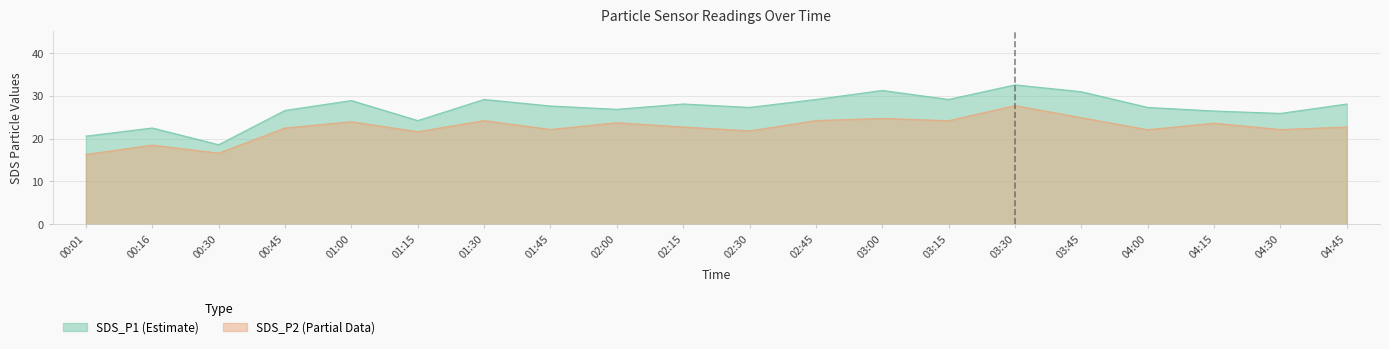

Which category has the highest value in the SDS_P2 series?

03:30